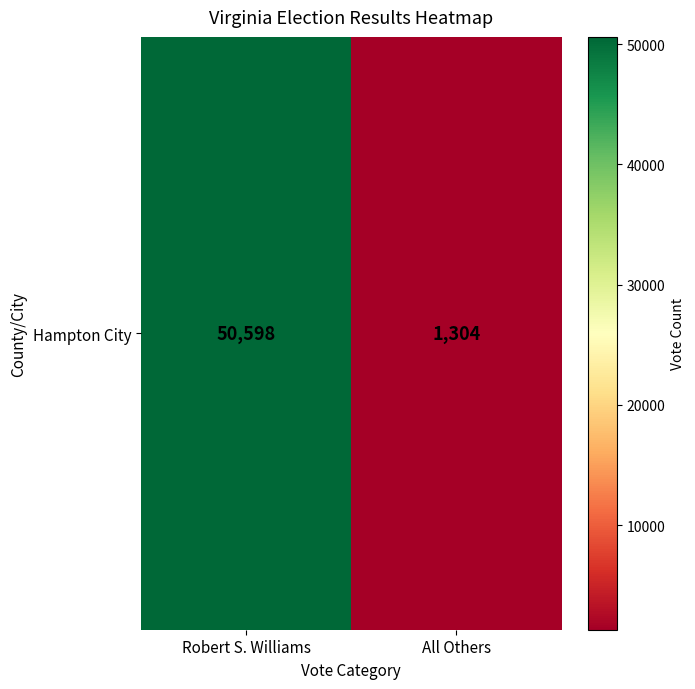

Is it true that the value at Robert S. Williams is 13521?

False